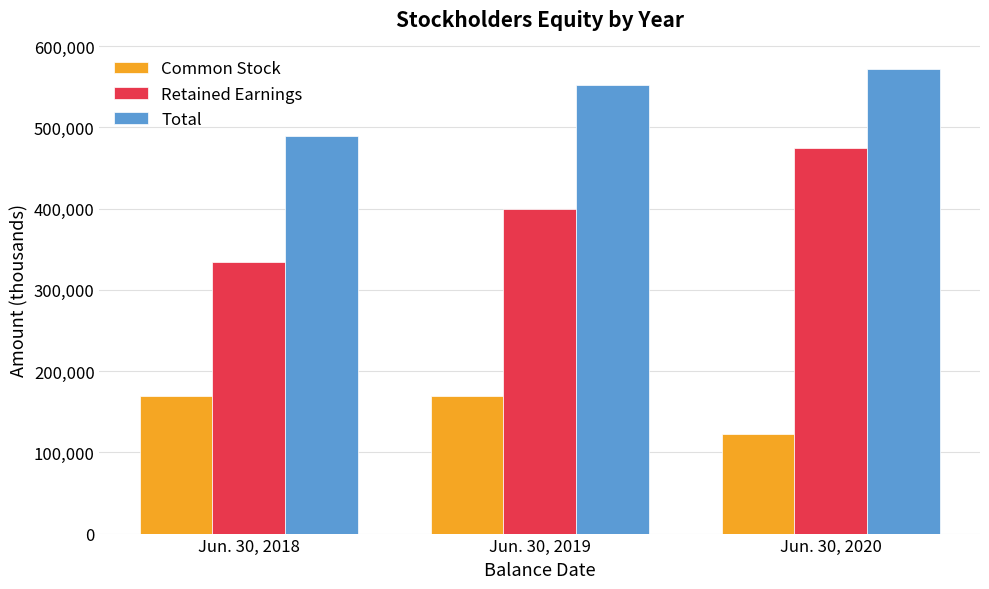

What is the greatest value displayed?

572152